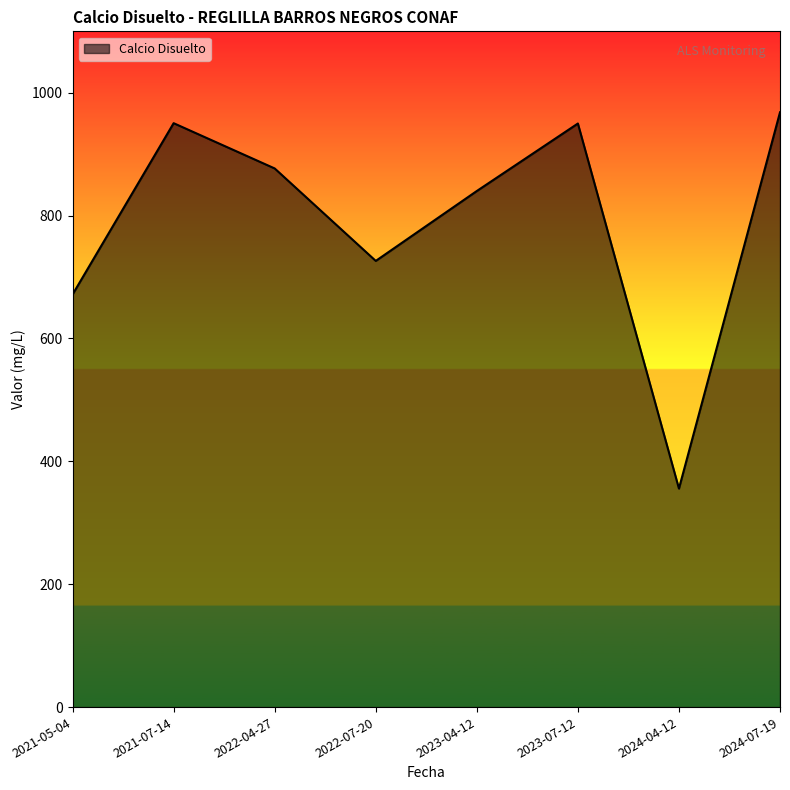

The chart shows a value of 205.0 at 2023-04-12. True or false?

False